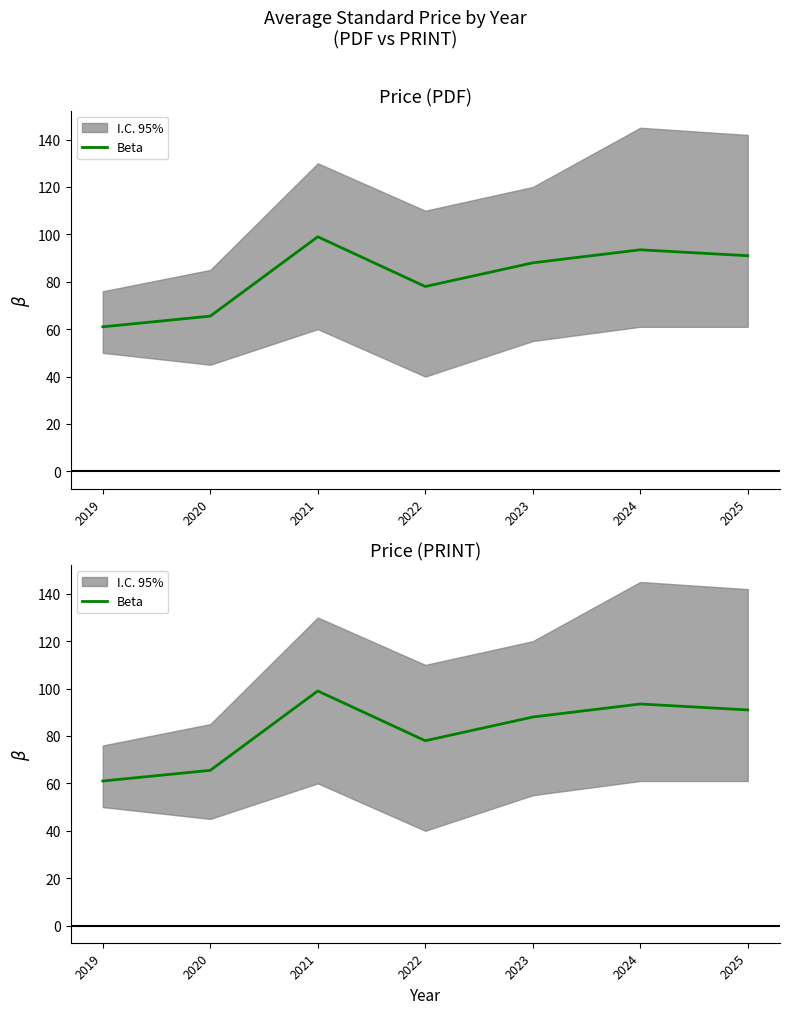

Reading left to right, list all the values displayed in this chart.

2019=61.0	2020=65.5	2021=99.0	2022=78.0	2023=88.0	2024=93.5	2025=91.0